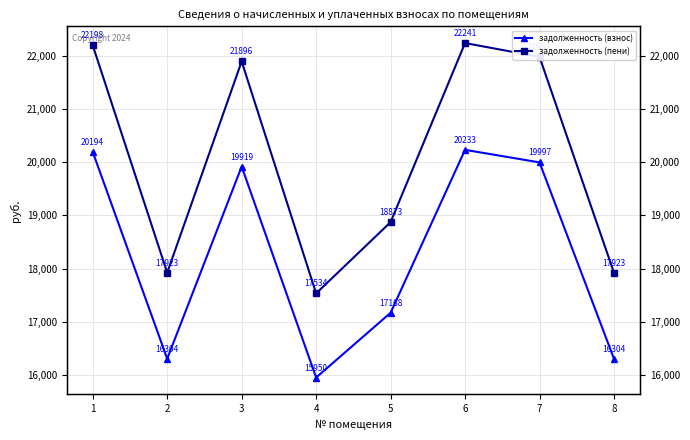

Where is the first local minimum for задолженность (взнос)?

2